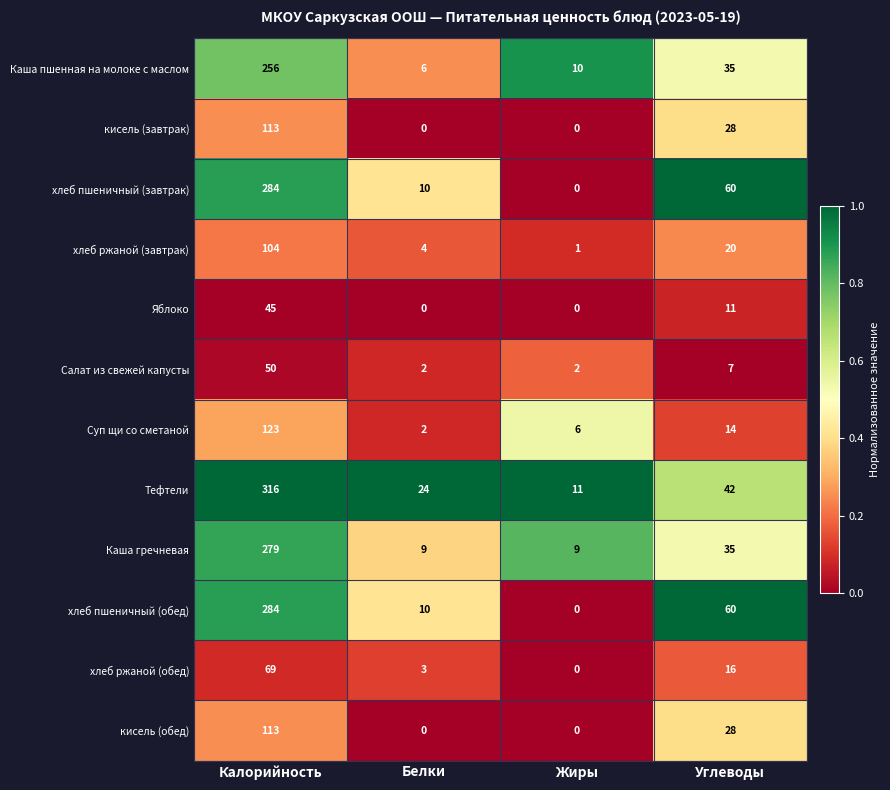

Is it true that Яблоко equals 11 at Углеводы?

True